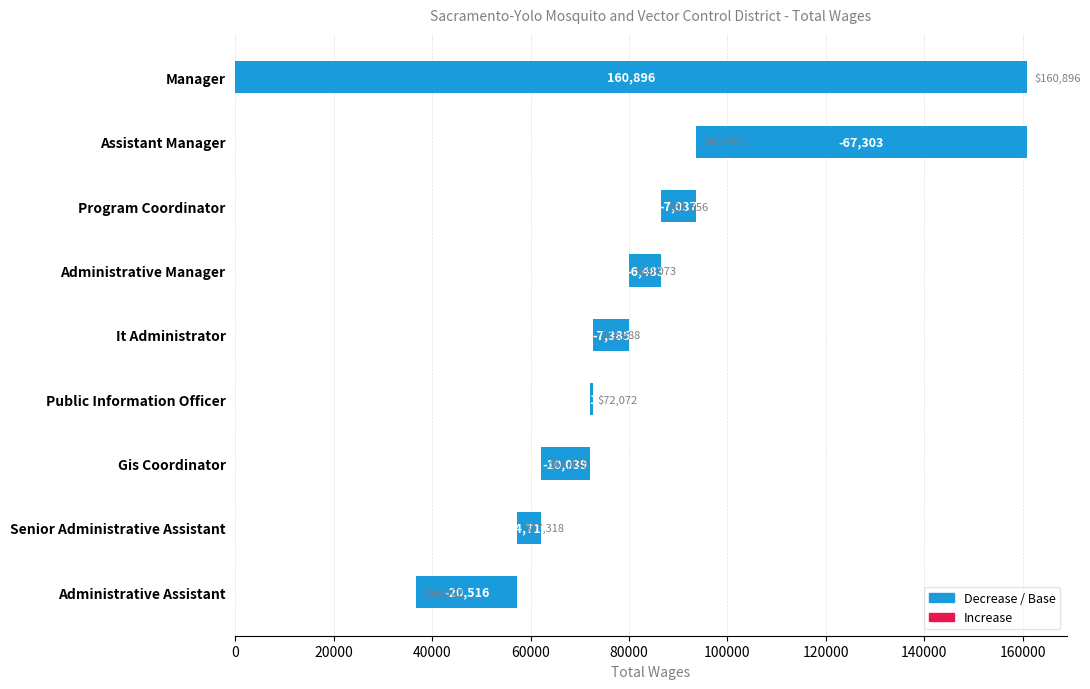

Reading left to right, transcribe all the data shown in this chart.

Manager=160896	Assistant Manager=93593	Program Coordinator=86556	Administrative Manager=80073	It Administrator=72688	Public Information Officer=72072	Gis Coordinator=62033	Senior Administrative Assistant=57318	Administrative Assistant=36802